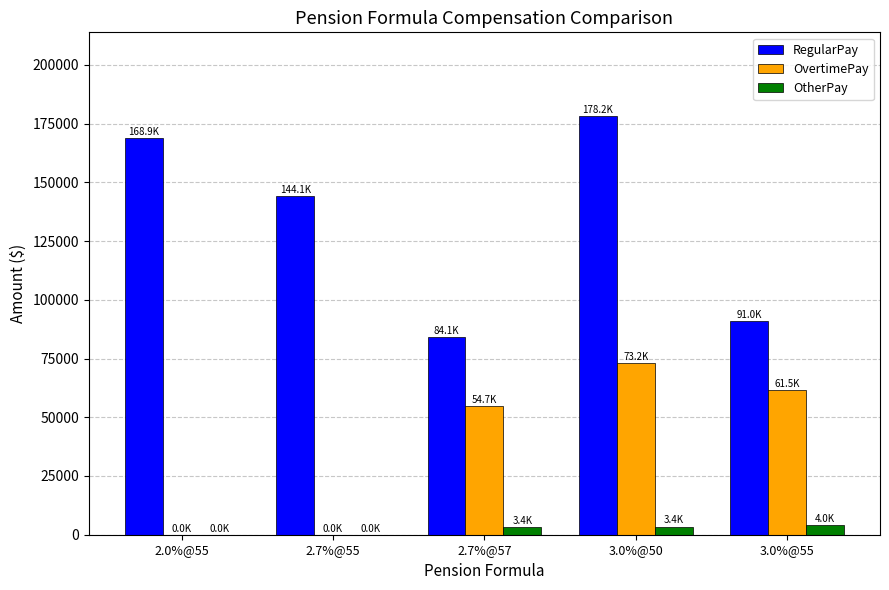

Is it true that OvertimePay equals 61510 at 3.0%@55?

True